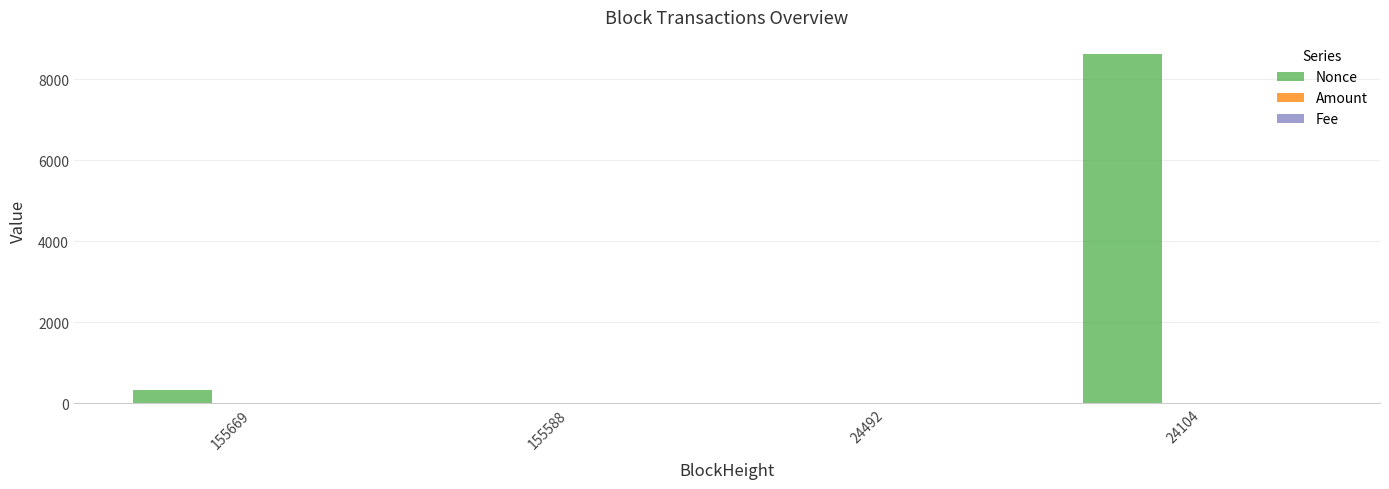

Which series changed the most between 155669 and 24104?

Nonce